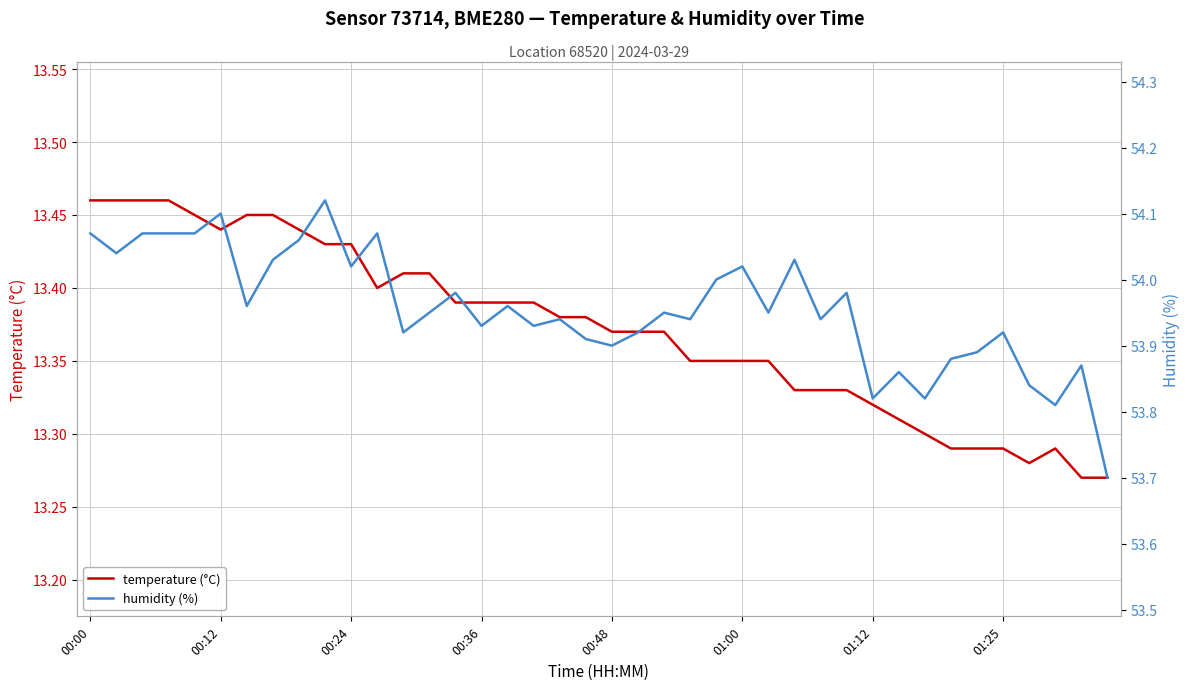

Is it true that temperature (°C) equals 19.1 at 37?

False